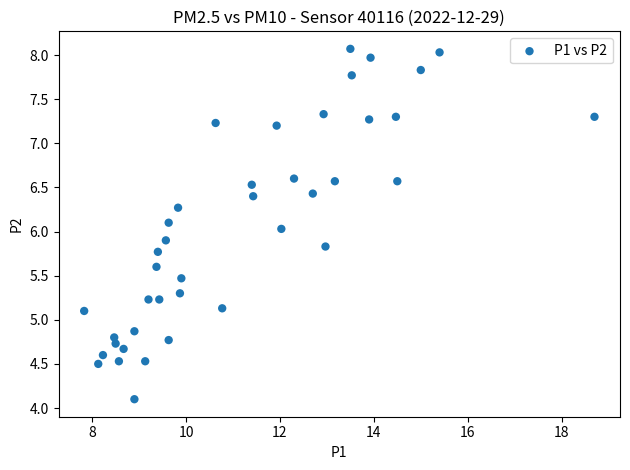

What is the range of Y values (max minus min)?

4.0